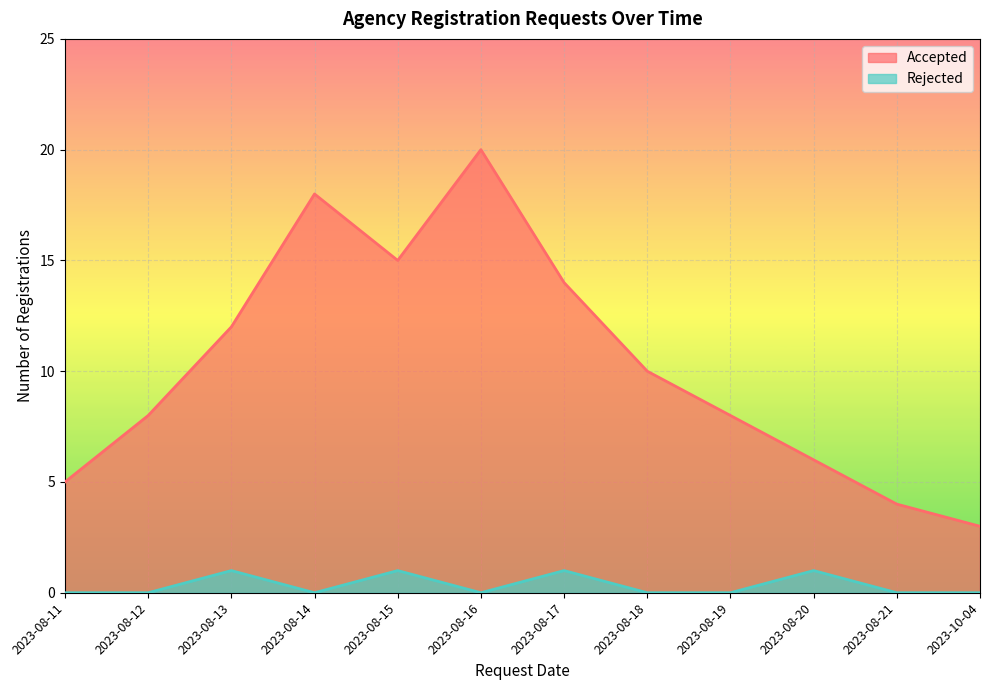

What is the average value of the Accepted series?

10